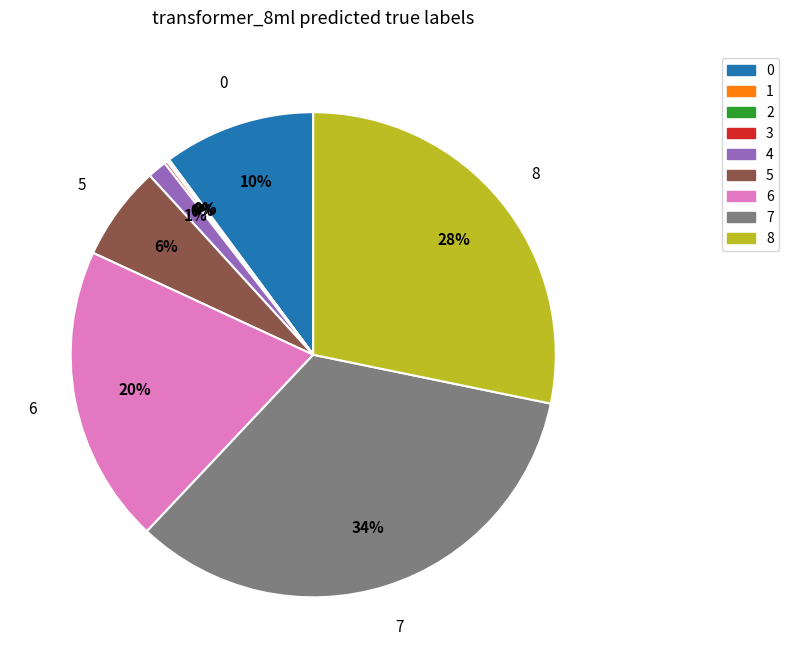

Is there a majority slice in this chart?

No